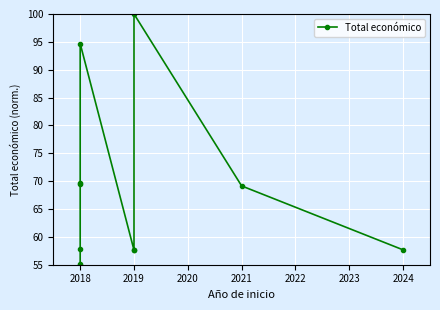

What is the label of the 10th point from the right?

2018